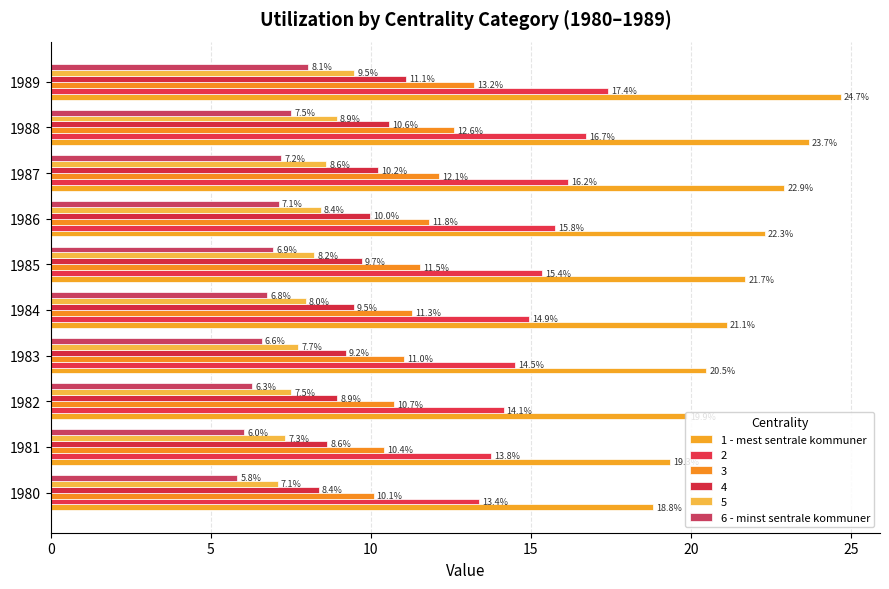

How many values in the 5 series exceed 8?

5